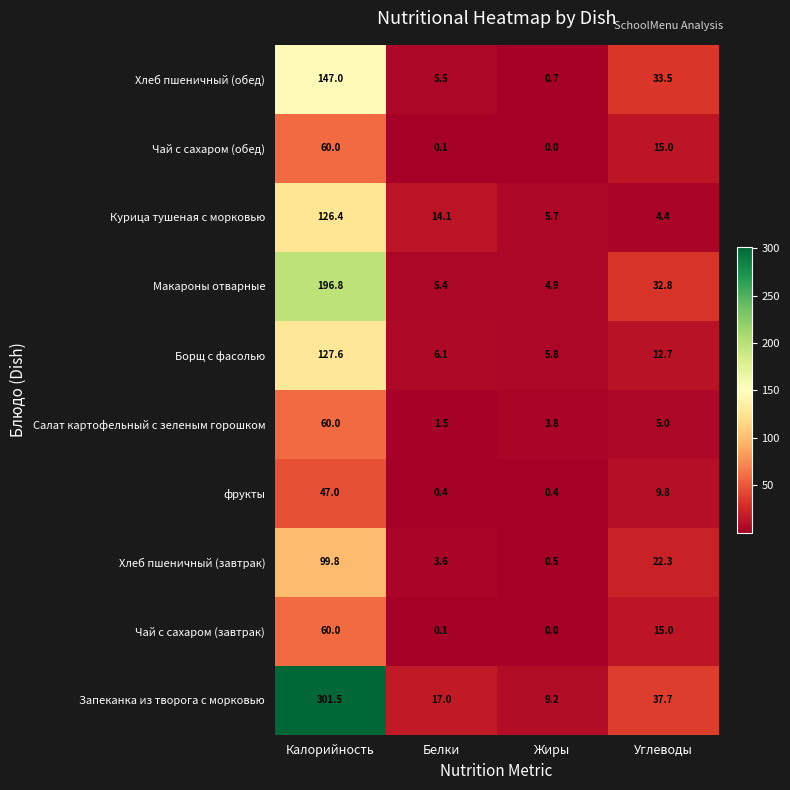

The Макароны отварные series shows 74.6 at Калорийность. True or false?

False